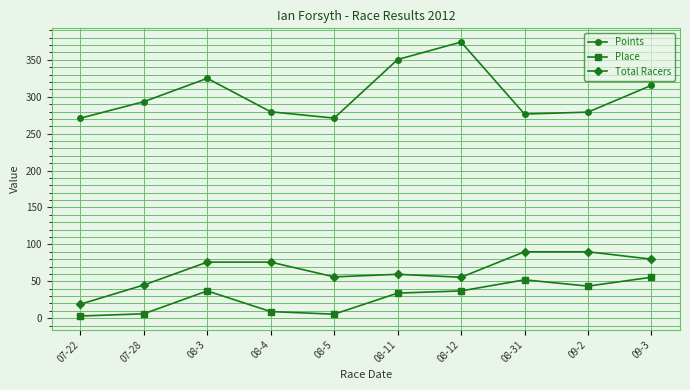

True or false: Points has a value of 279.2 at 09-2.

True